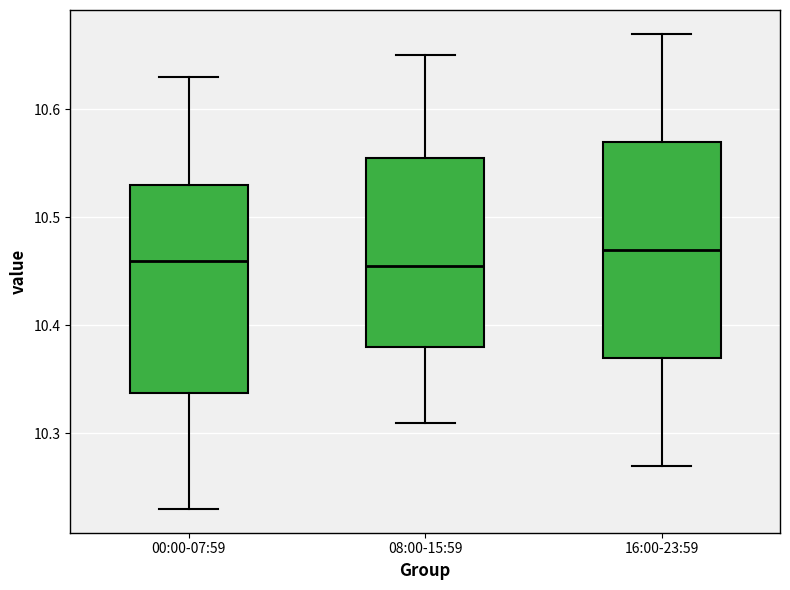

Where is the lower edge of the box for 08:00-15:59 on the y-axis? The values are not printed on the chart, so give them approximately, as read against the axis.

10.38